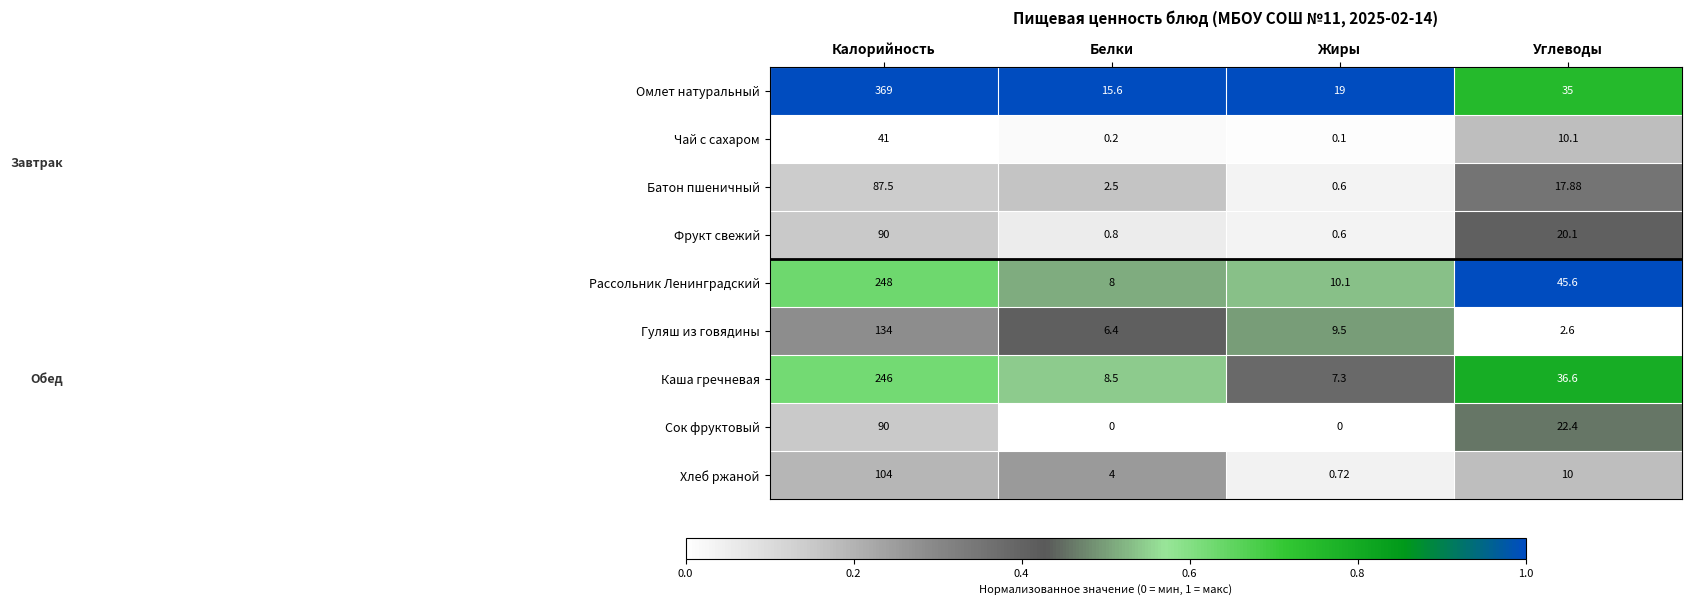

Is the value of Сок фруктовый at Углеводы greater than the value of Хлеб ржаной at Углеводы?

Yes